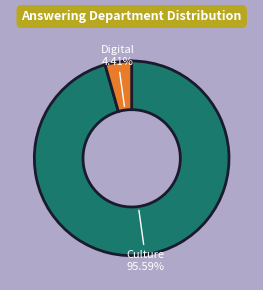

Does any single category account for the majority?

Yes